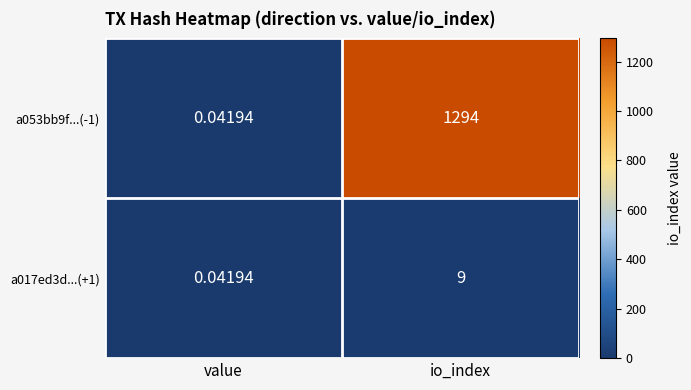

At which category is the sum across all series the highest?

io_index